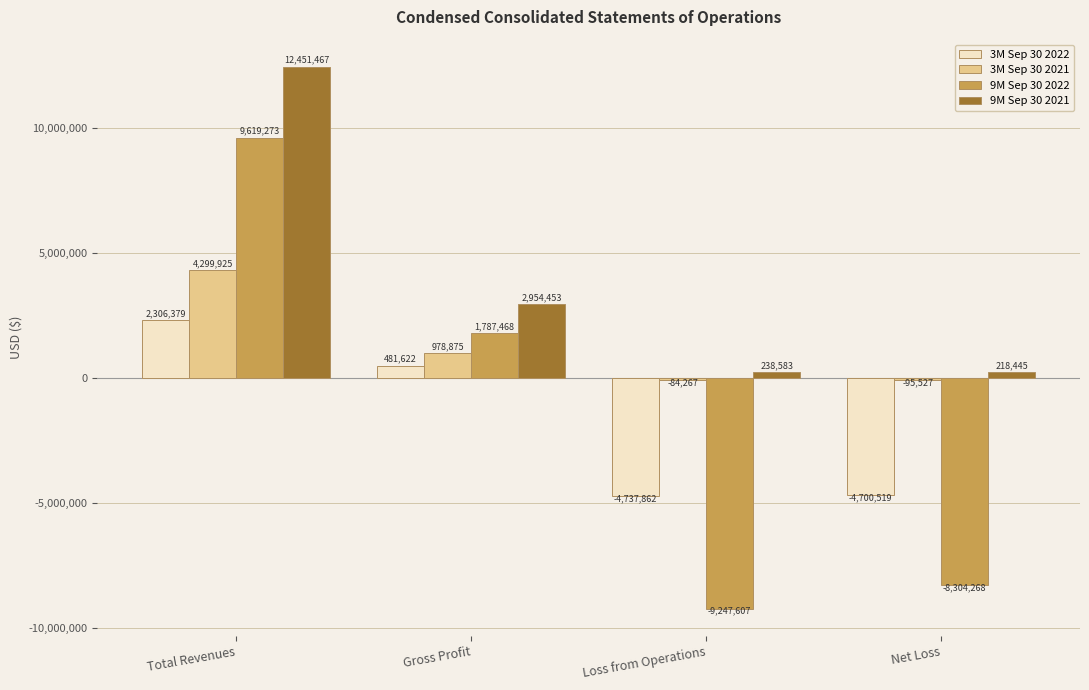

Does the chart contain any negative values?

Yes